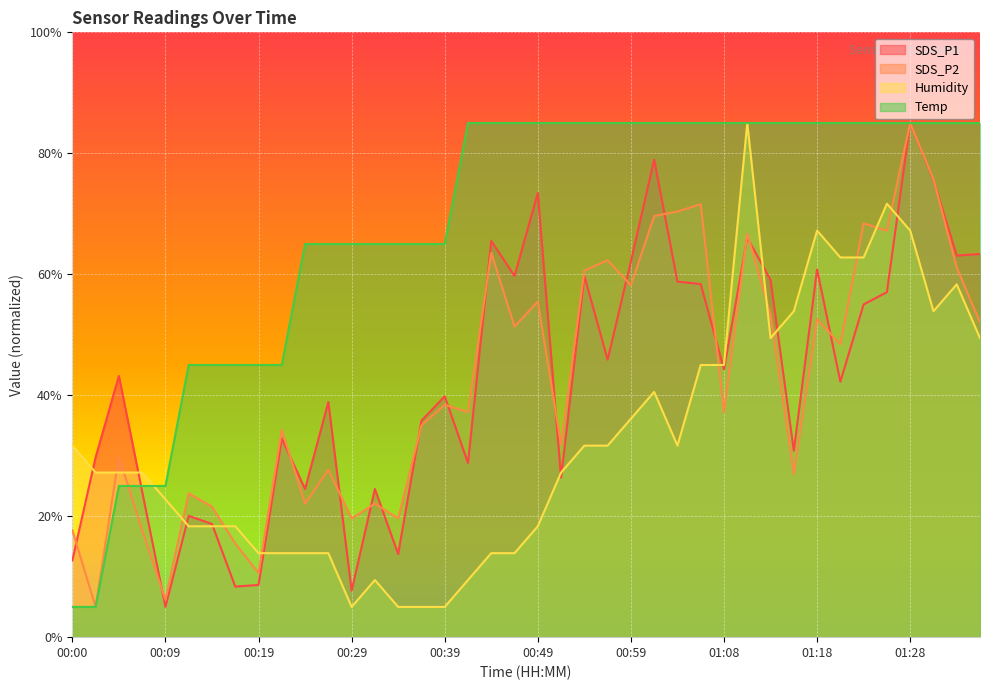

What is the label of the 19th point from the left?

00:44